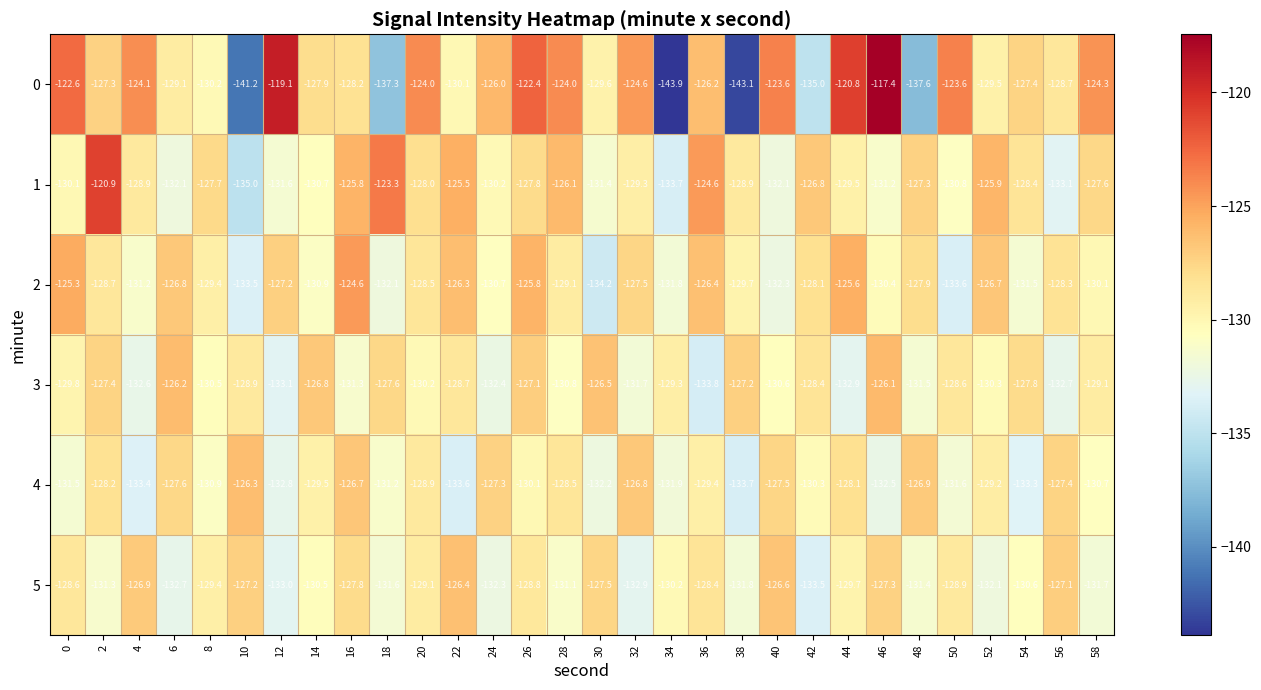

What is the greatest value displayed?

-117.4